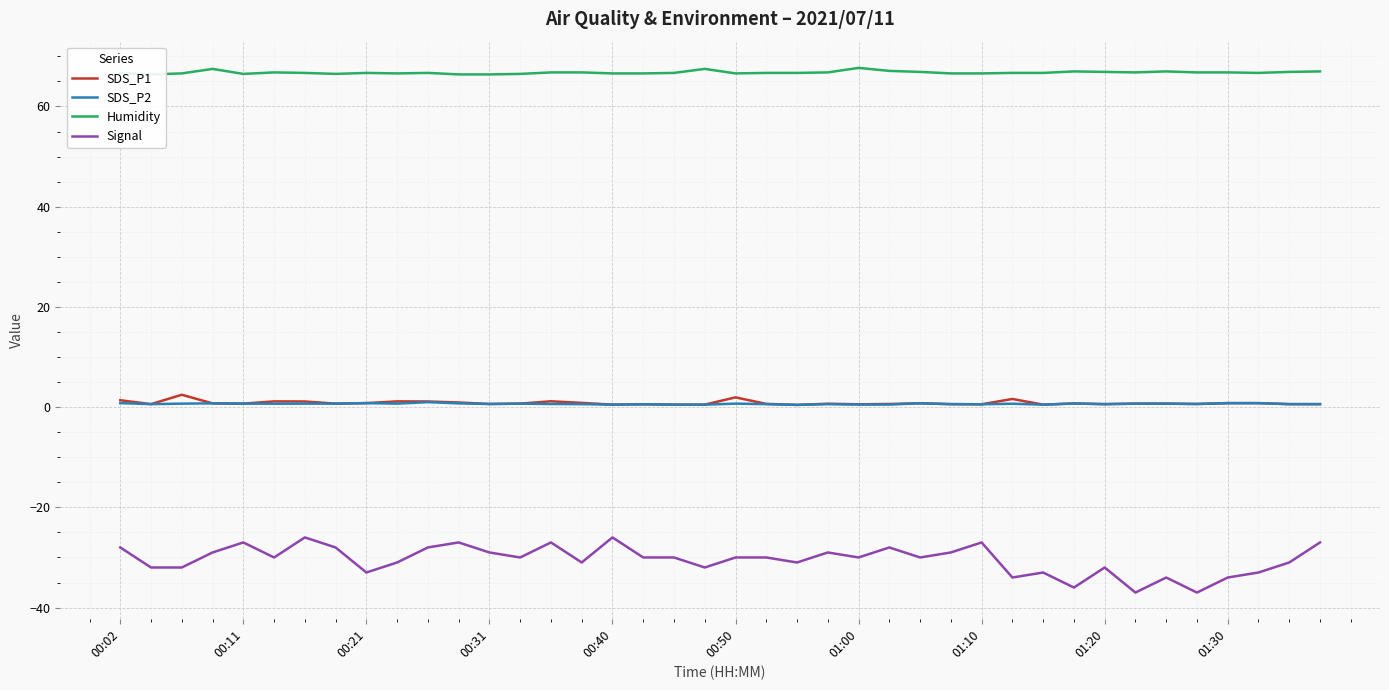

What is the maximum value for Signal?

-26.0